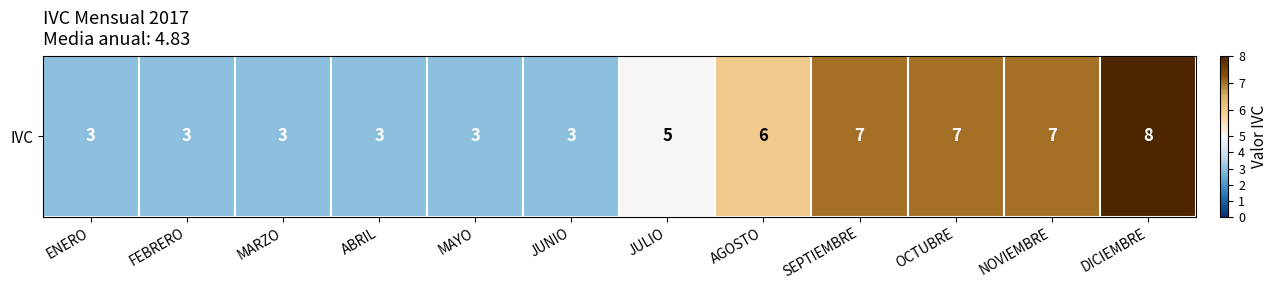

Reading right to left, transcribe all the data shown in this chart.

8	7	7	7	6	5	3	3	3	3	3	3